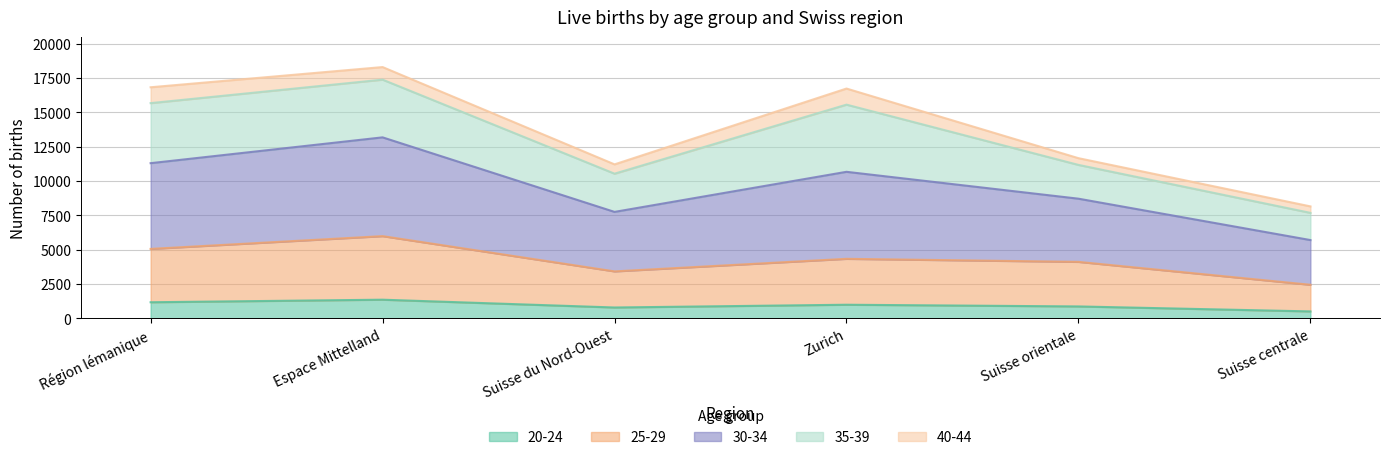

Is it true that 20-24 equals 497 at Suisse centrale?

True